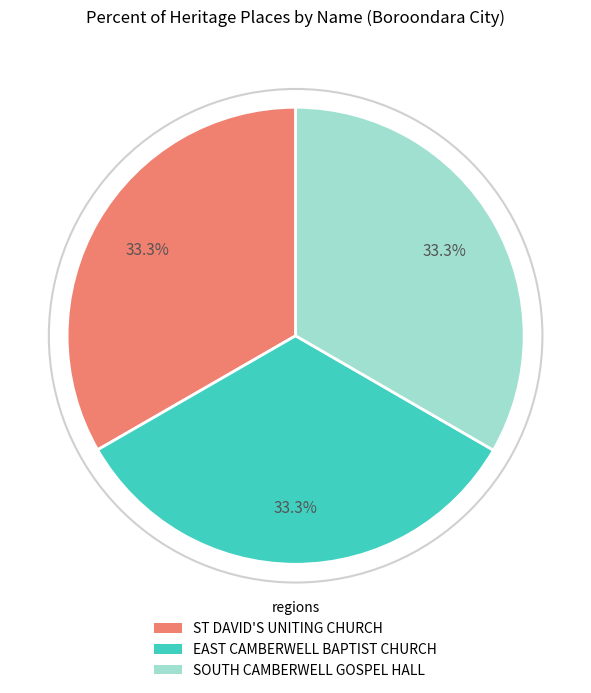

How many slices are in this pie chart?

3